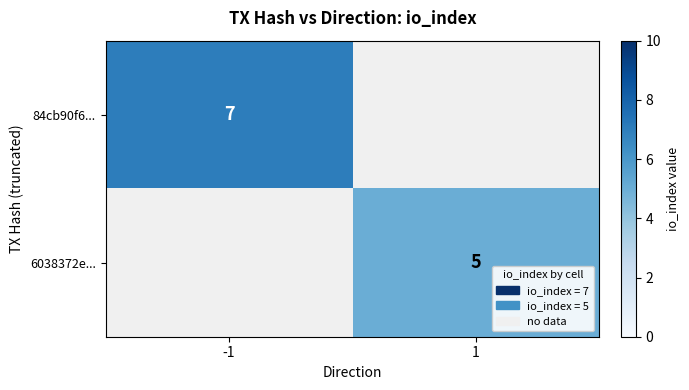

The 84cb90f6... series shows 7 at -1. True or false?

True